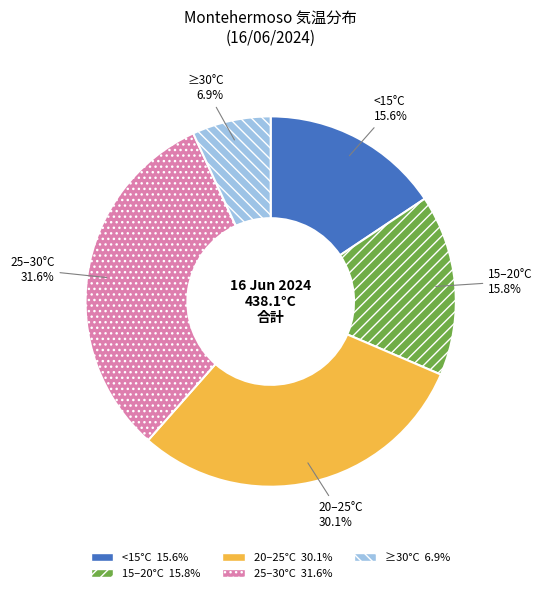

How many segments does this pie chart have?

5